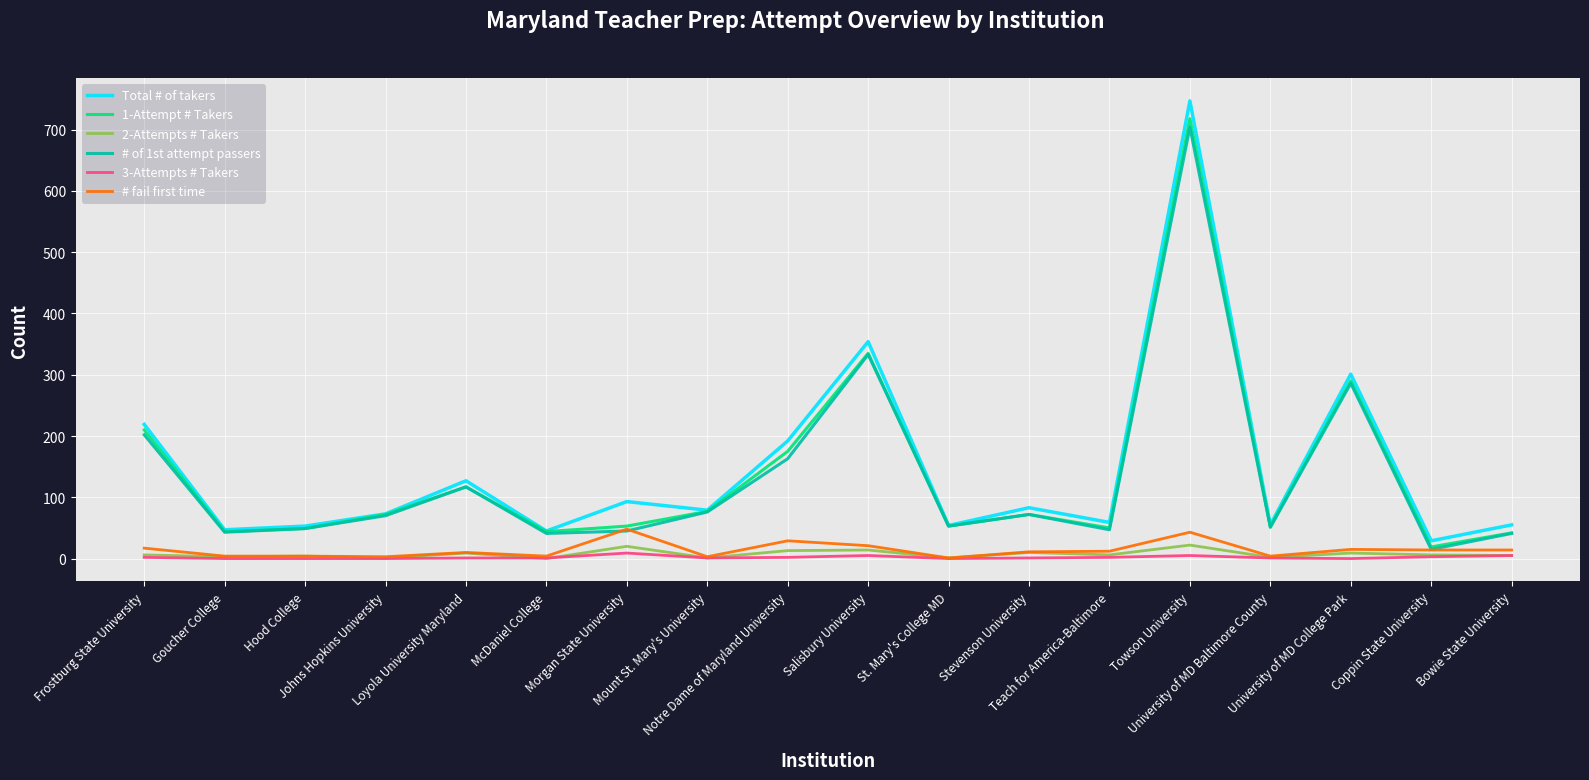

Which series has the widest spread of values?

Total # of takers